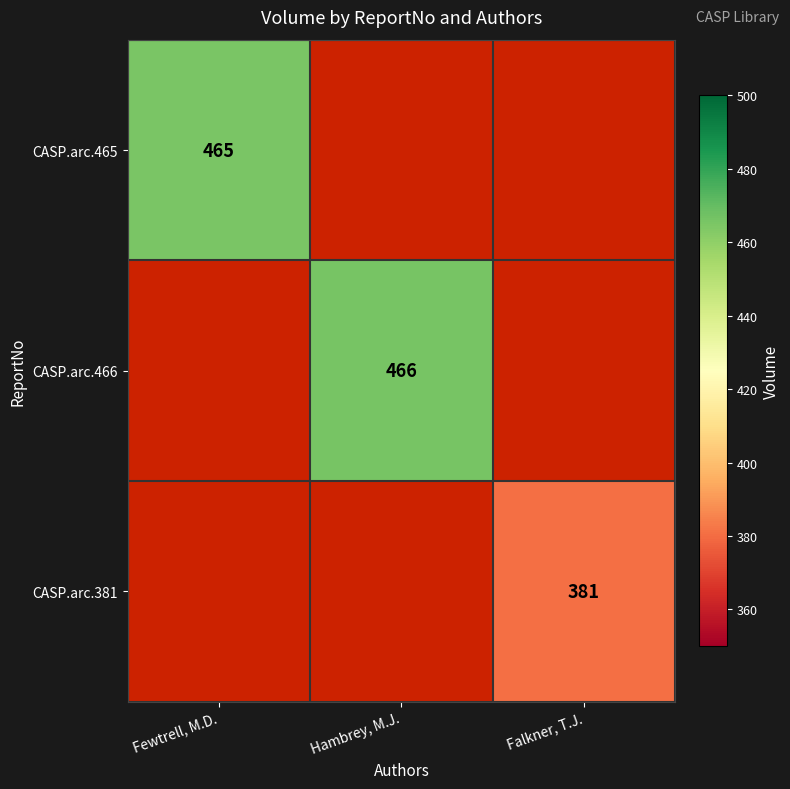

Which category has the lowest value across all series?

Falkner, T.J.